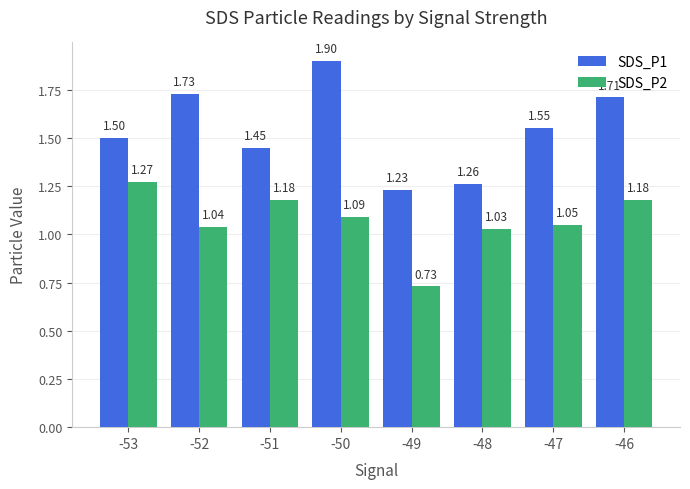

Rank the series at -53 from lowest to highest value.

SDS_P2, SDS_P1